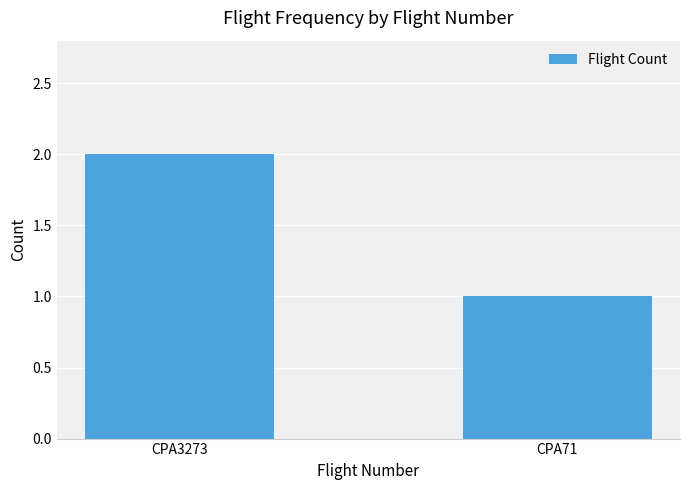

Count the number of data series in this chart.

1